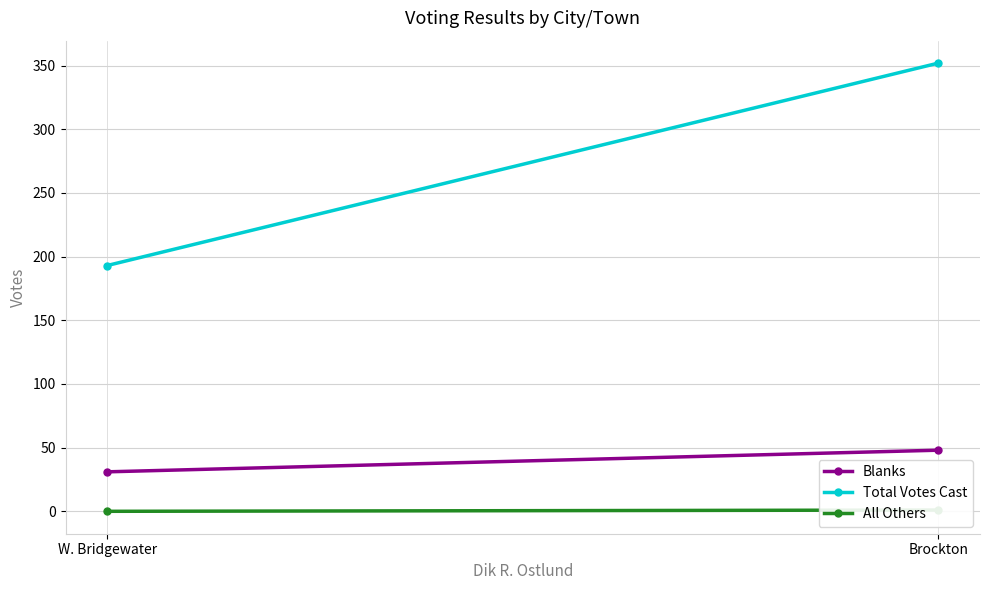

Count the number of data series in this chart.

3